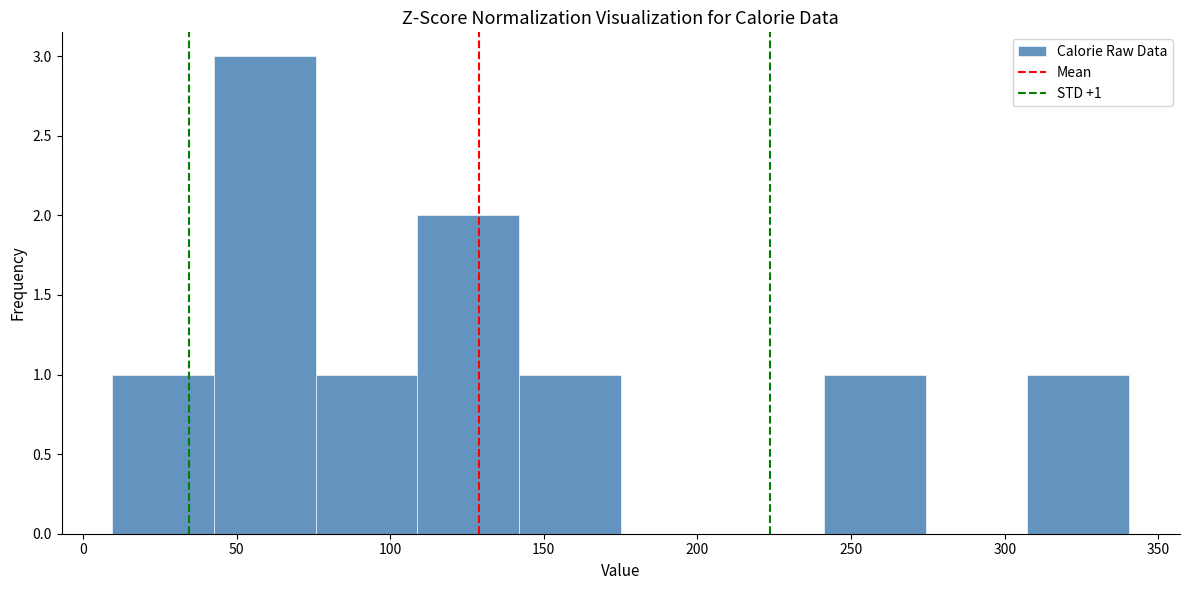

Which range on the x-axis has the tallest bar?

45 to 75